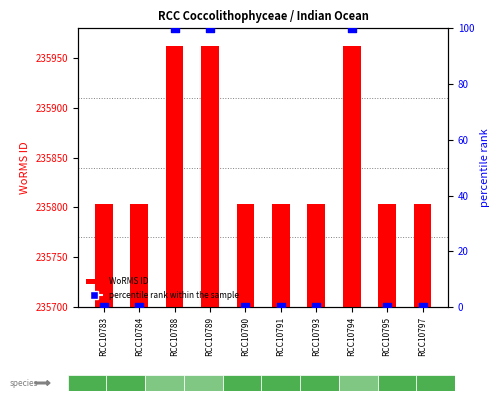

Which series has the widest spread of Y values?

WoRMS ID